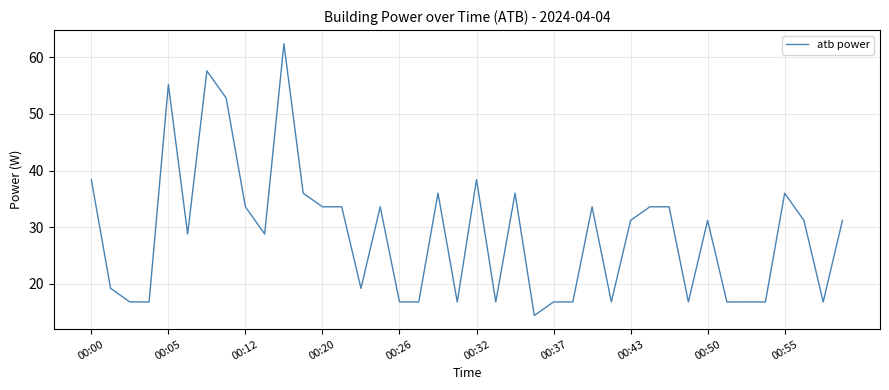

What is the average value?

28.9